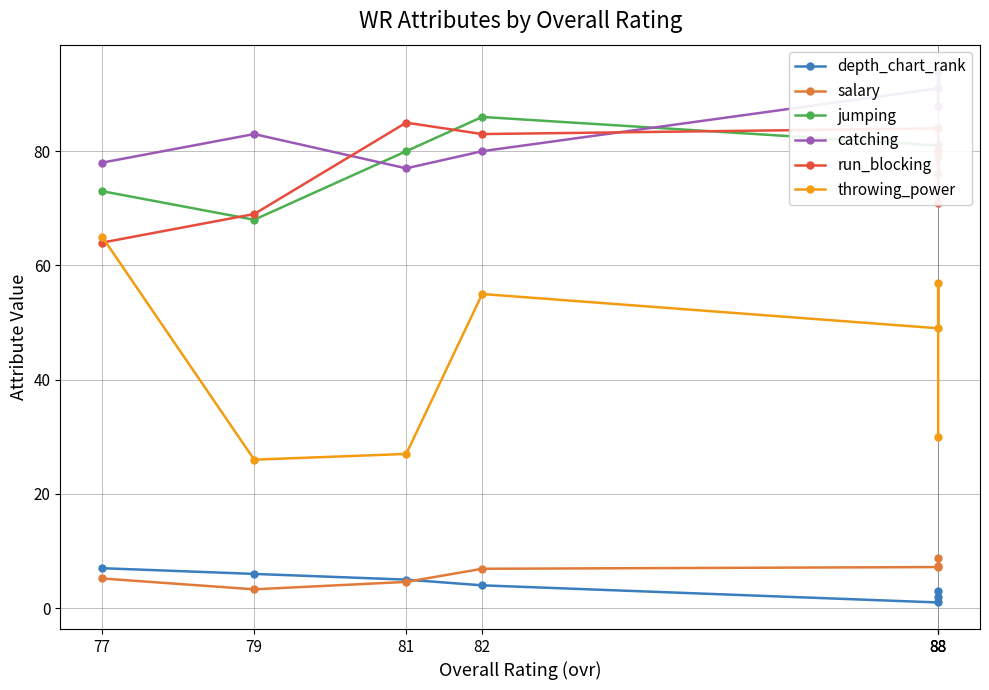

True or false: run_blocking and depth_chart_rank intersect in this chart.

False